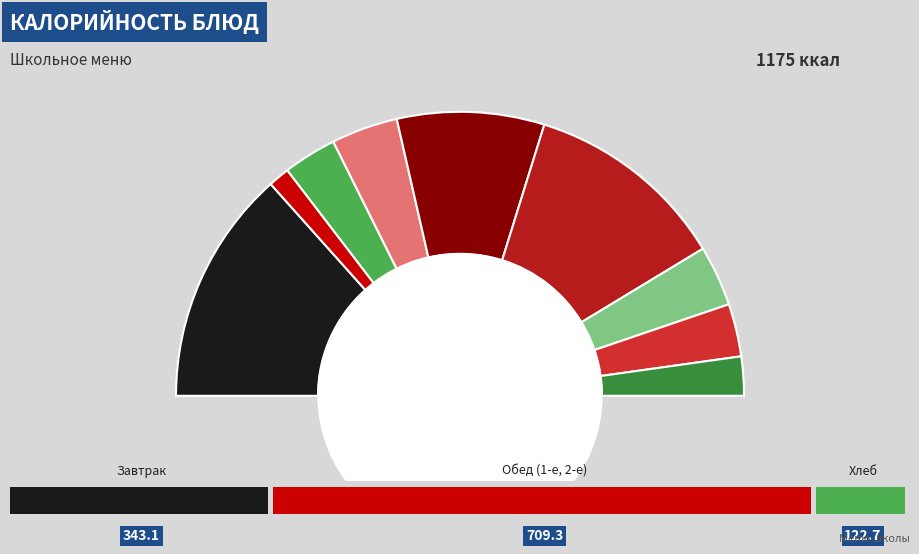

To the nearest percent, what percentage of the pie is Суп картофельный?

8%